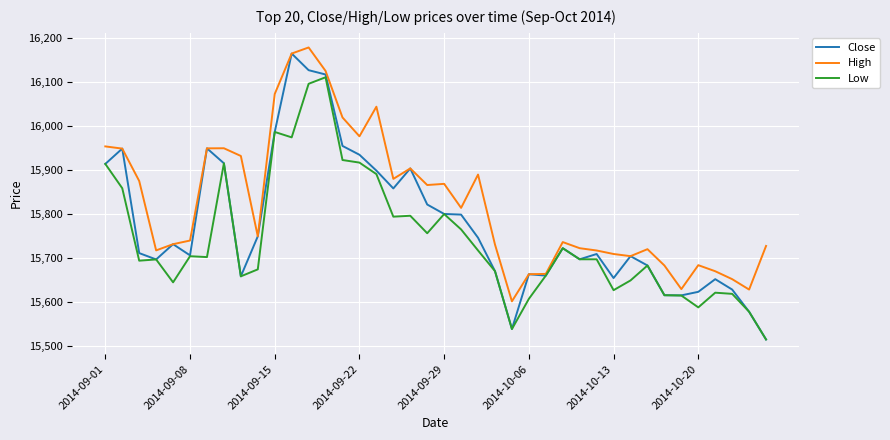

What are all the series names shown in the legend?

Close, High, Low